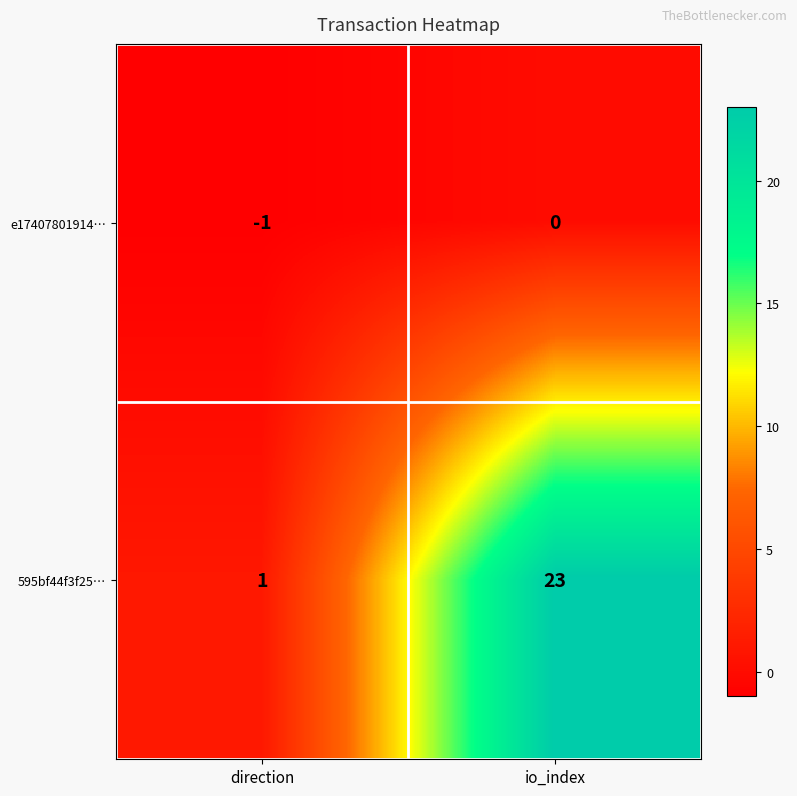

At how many categories does at least one series exceed 21?

1